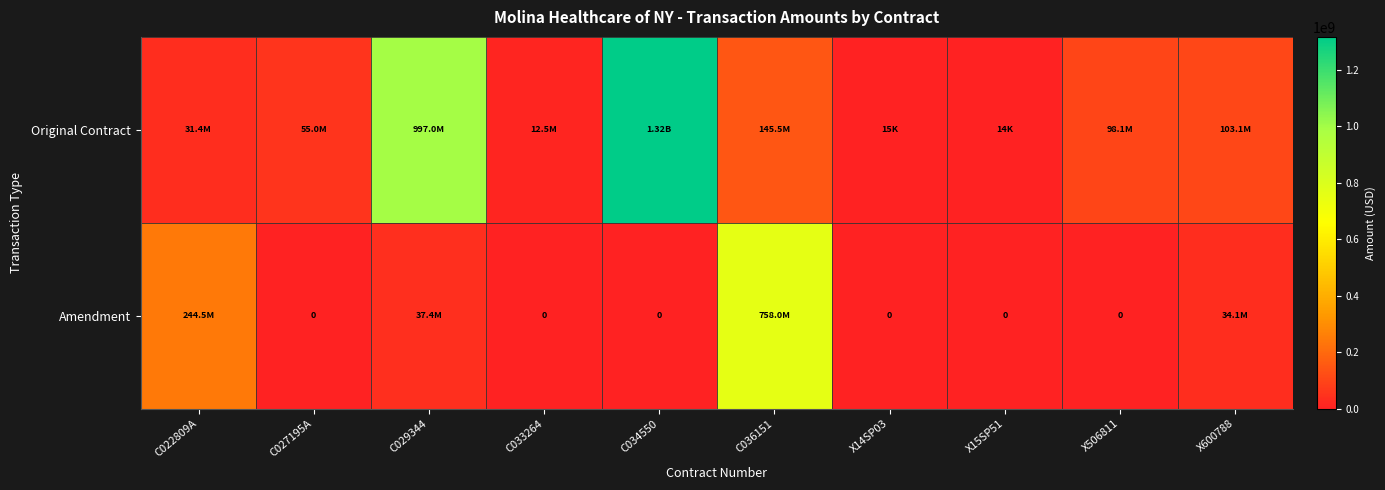

At which category is the sum across all series the highest?

C034550